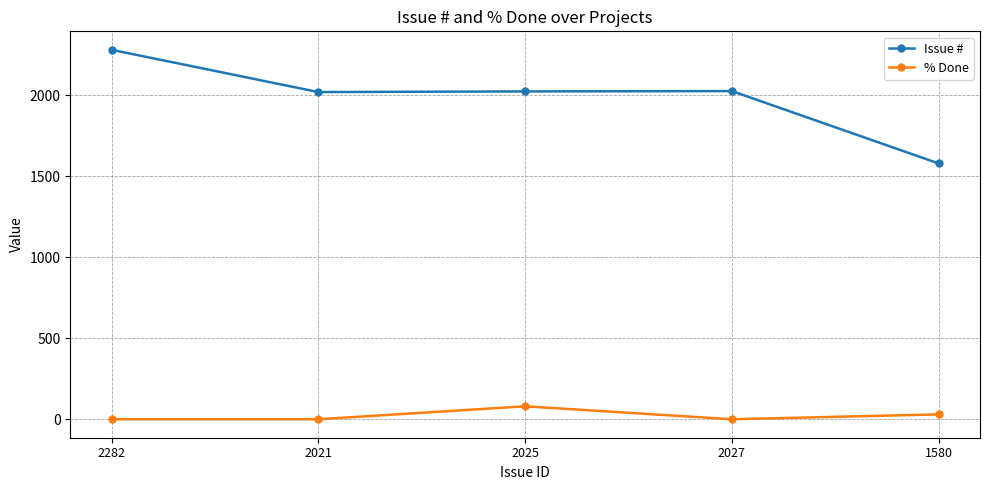

Which category has the highest value across all series?

2282